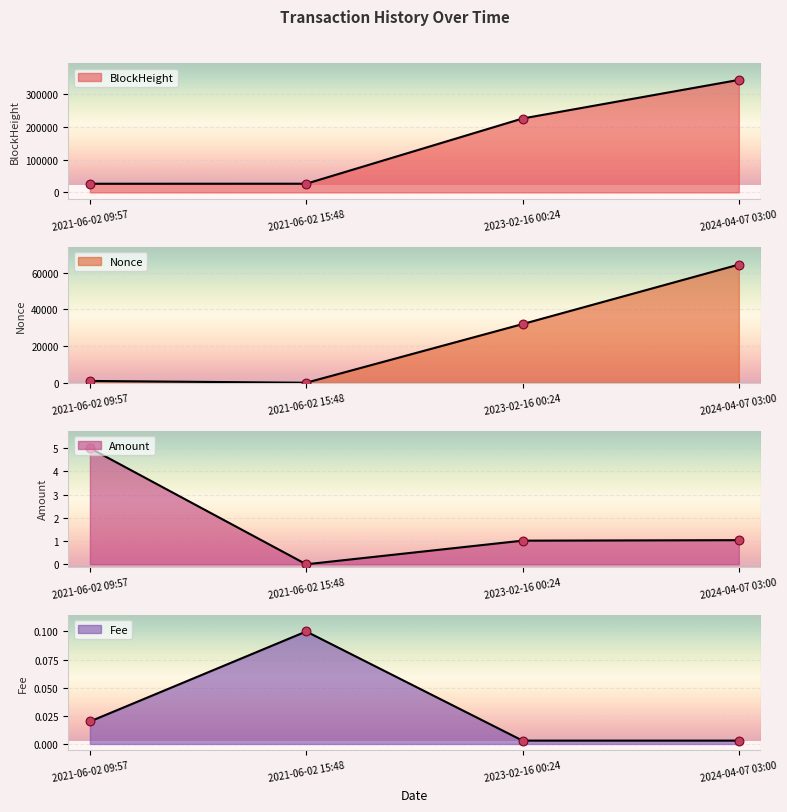

What is the total value across all series at 2024-04-07 03:00?

408219.0